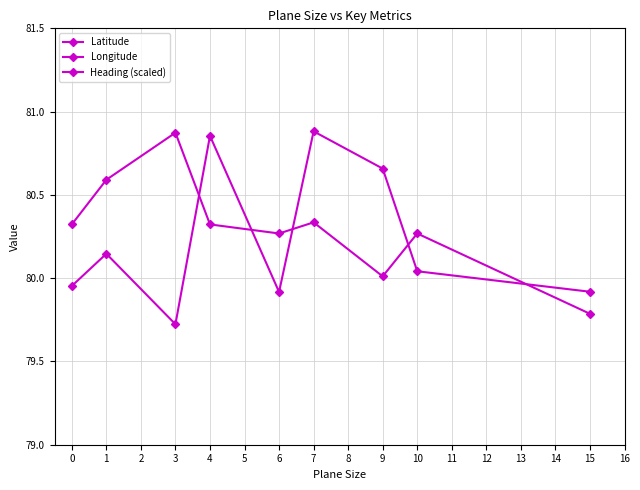

Rank the series at 3 from highest to lowest value.

Longitude, Heading (scaled), Latitude